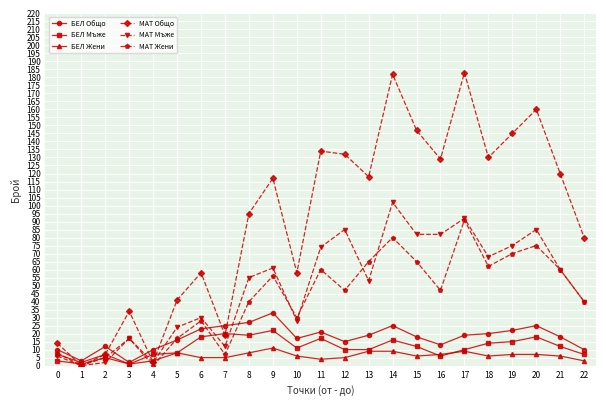

True or false: МАТ Жени has a value of 40 at 22.

True